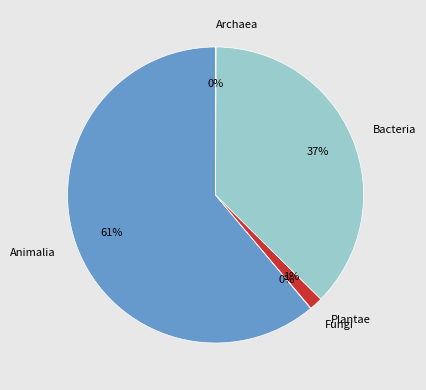

To the nearest percent, what is the difference between the Bacteria and Animalia slice percentages?

24%